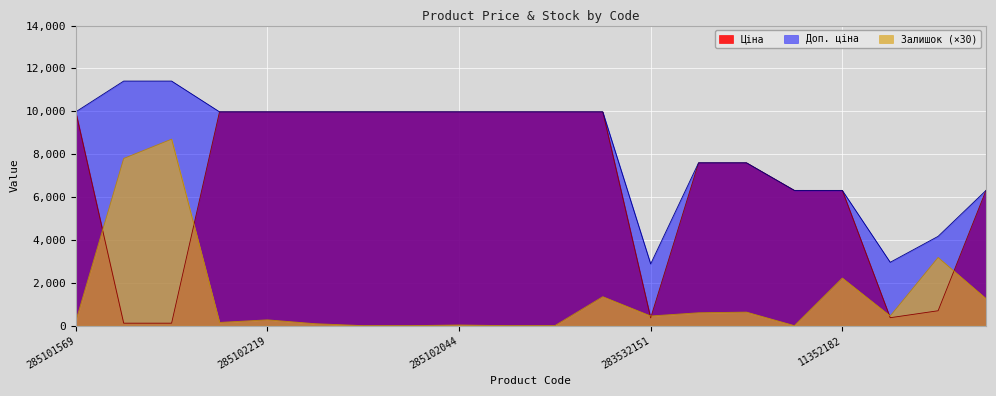

What is the sum of all Залишок values?

27390.0